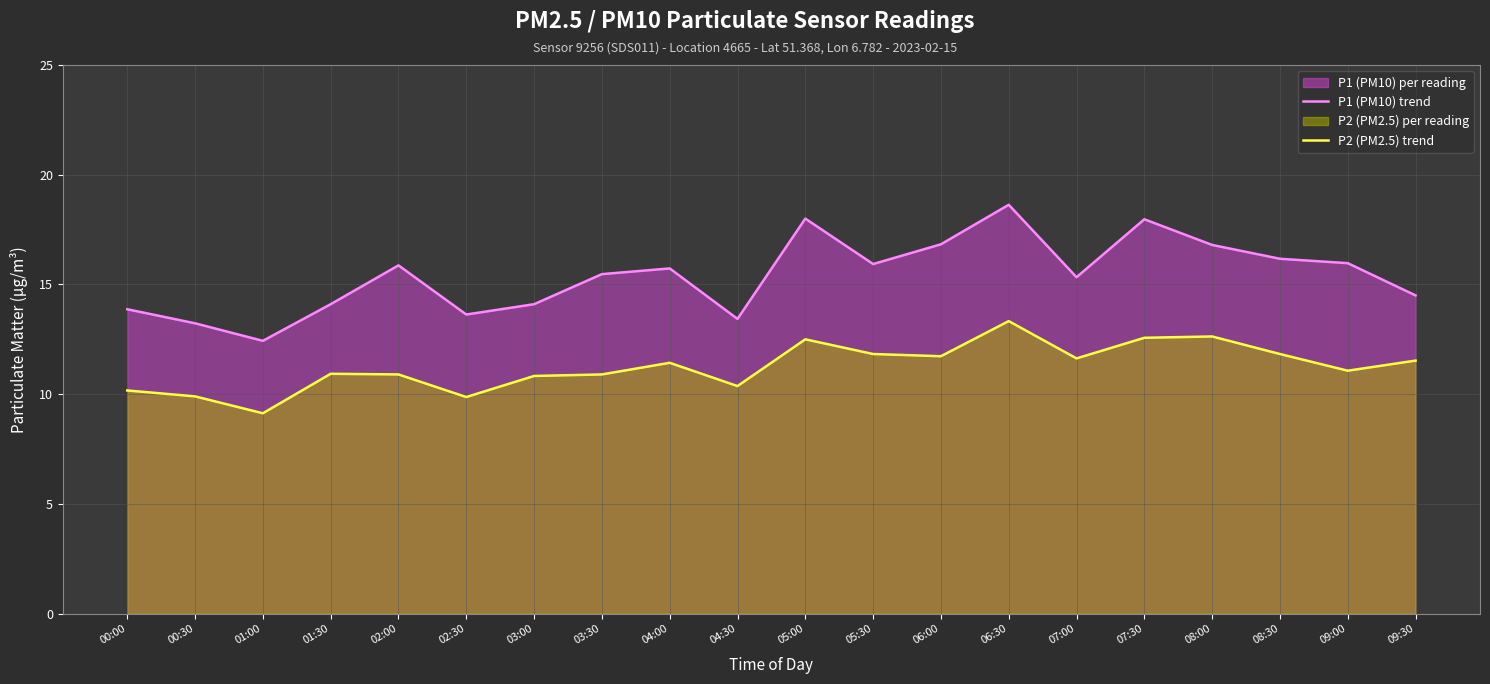

At how many categories does at least one series exceed 16?

6